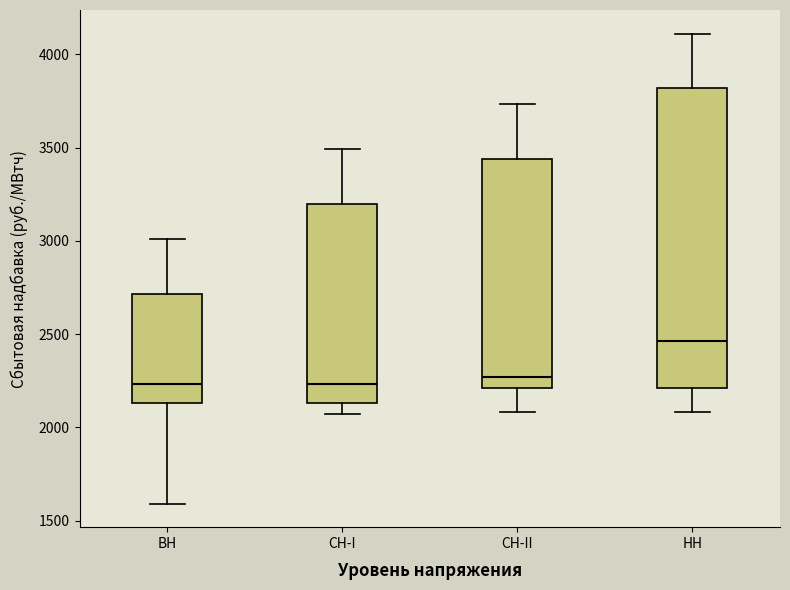

Which box has the highest median line?

НН